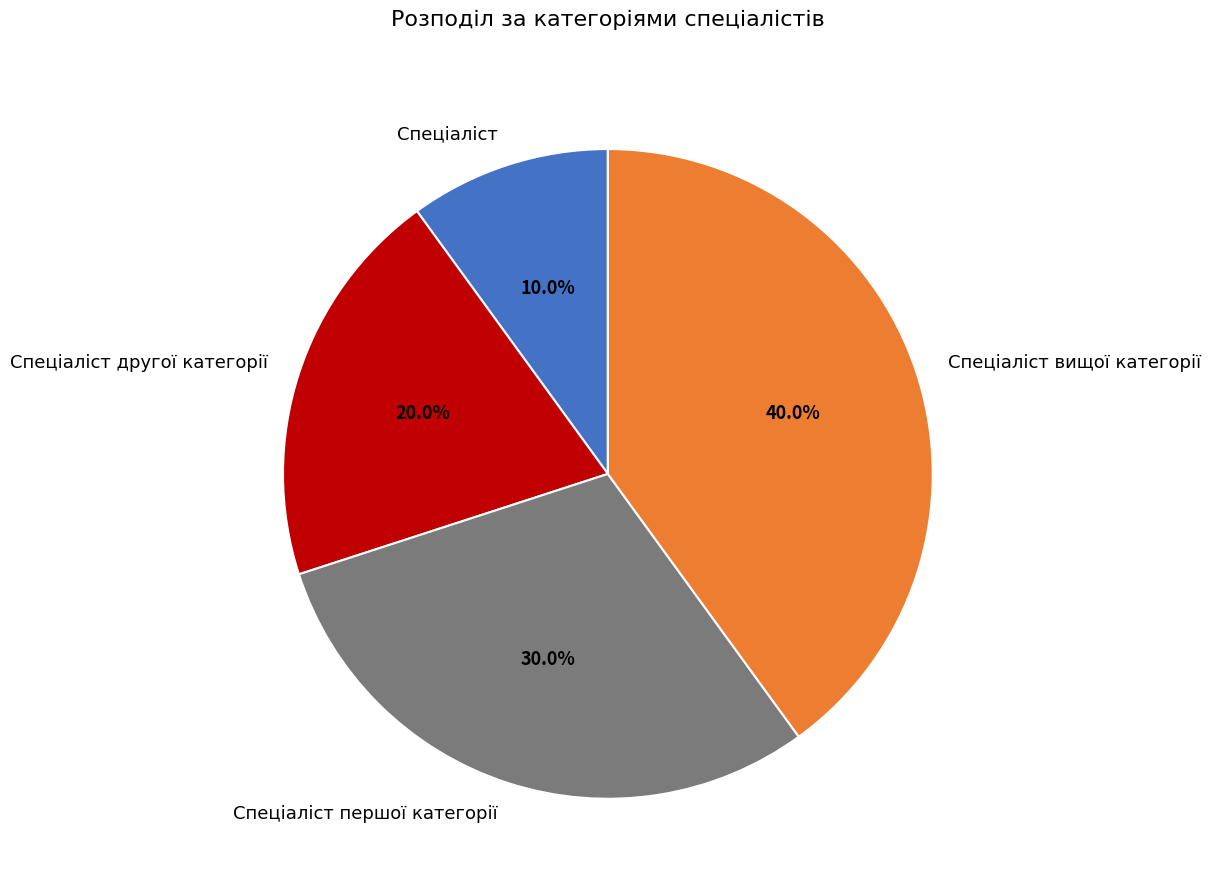

Which category has the smallest portion of the pie?

Спеціаліст